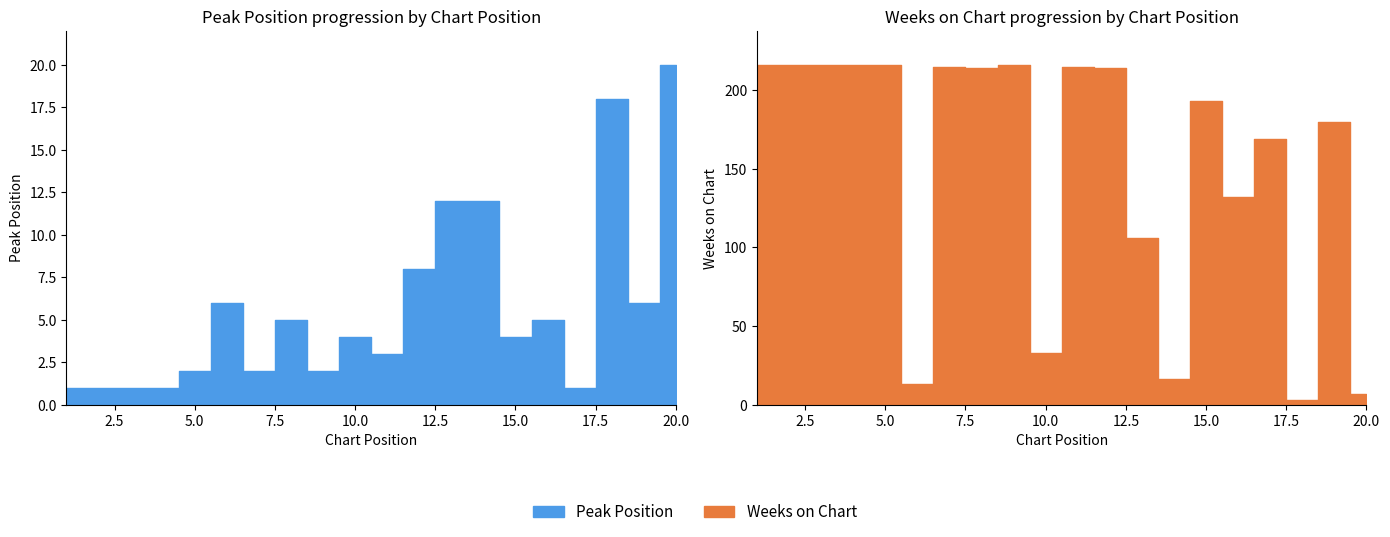

The Peak Position series shows 5 at 8. True or false?

True